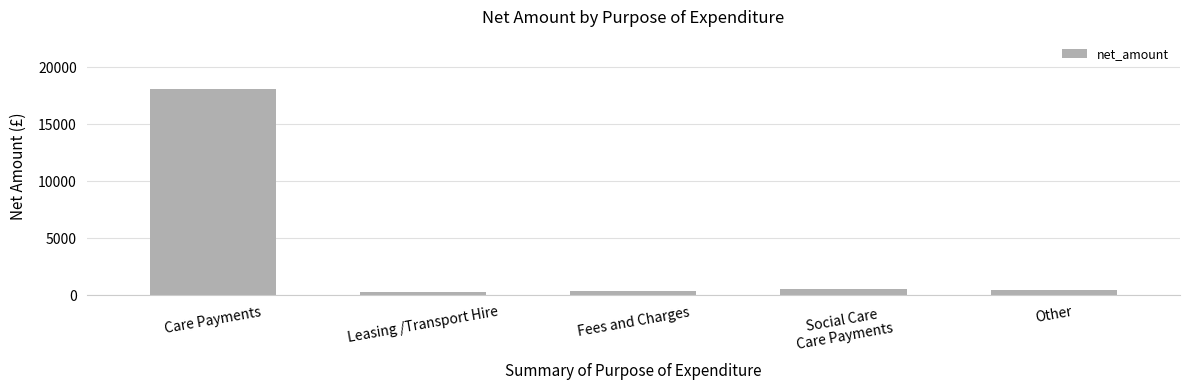

Does the chart contain stacked bars?

No